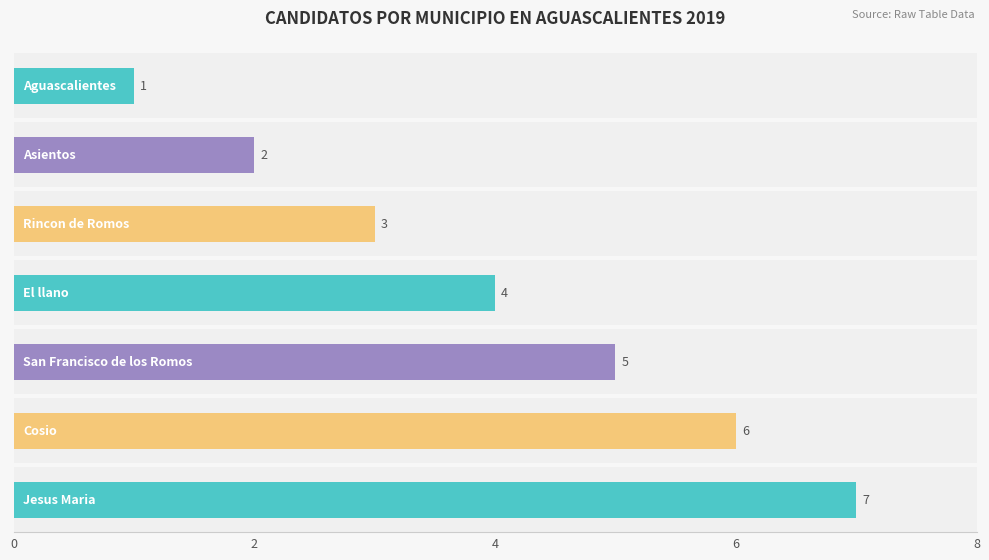

What position from the right is El llano?

4